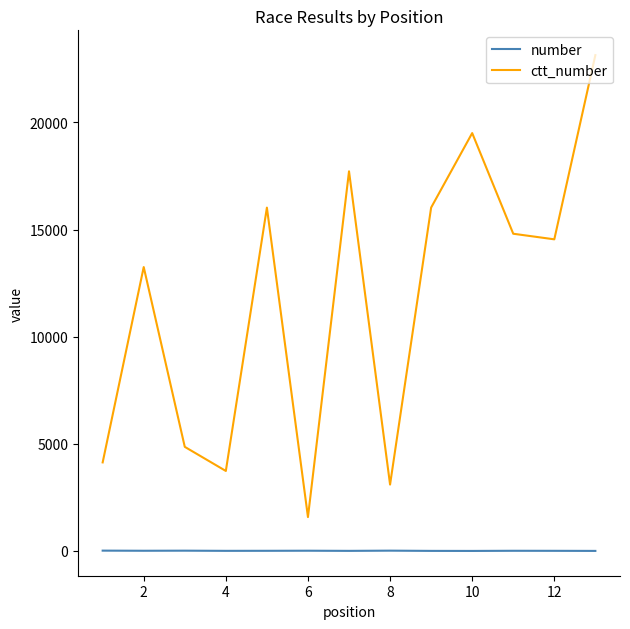

What are all the series names shown in the legend?

number, ctt_number